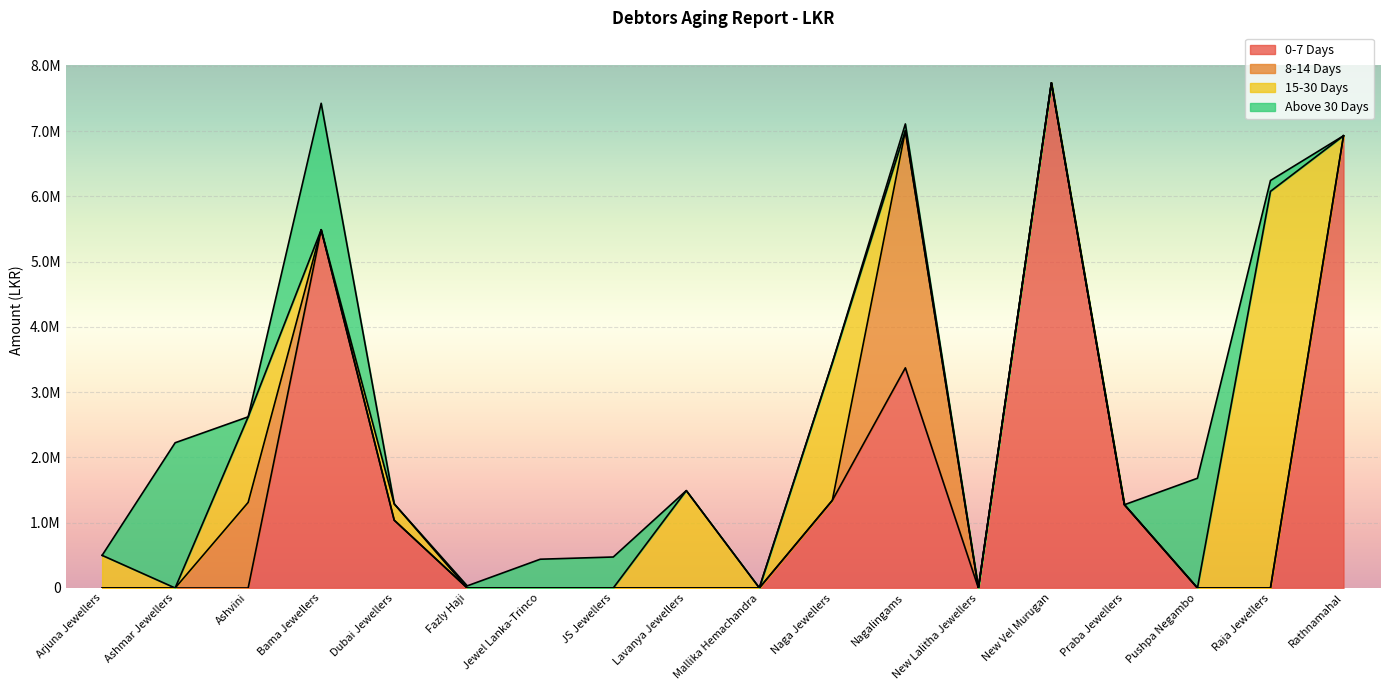

What is the spread (max minus min) of values at Lavanya Jewellers?

1491945